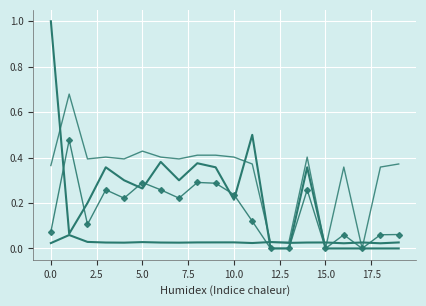

Which category has the lowest value across all series?

15